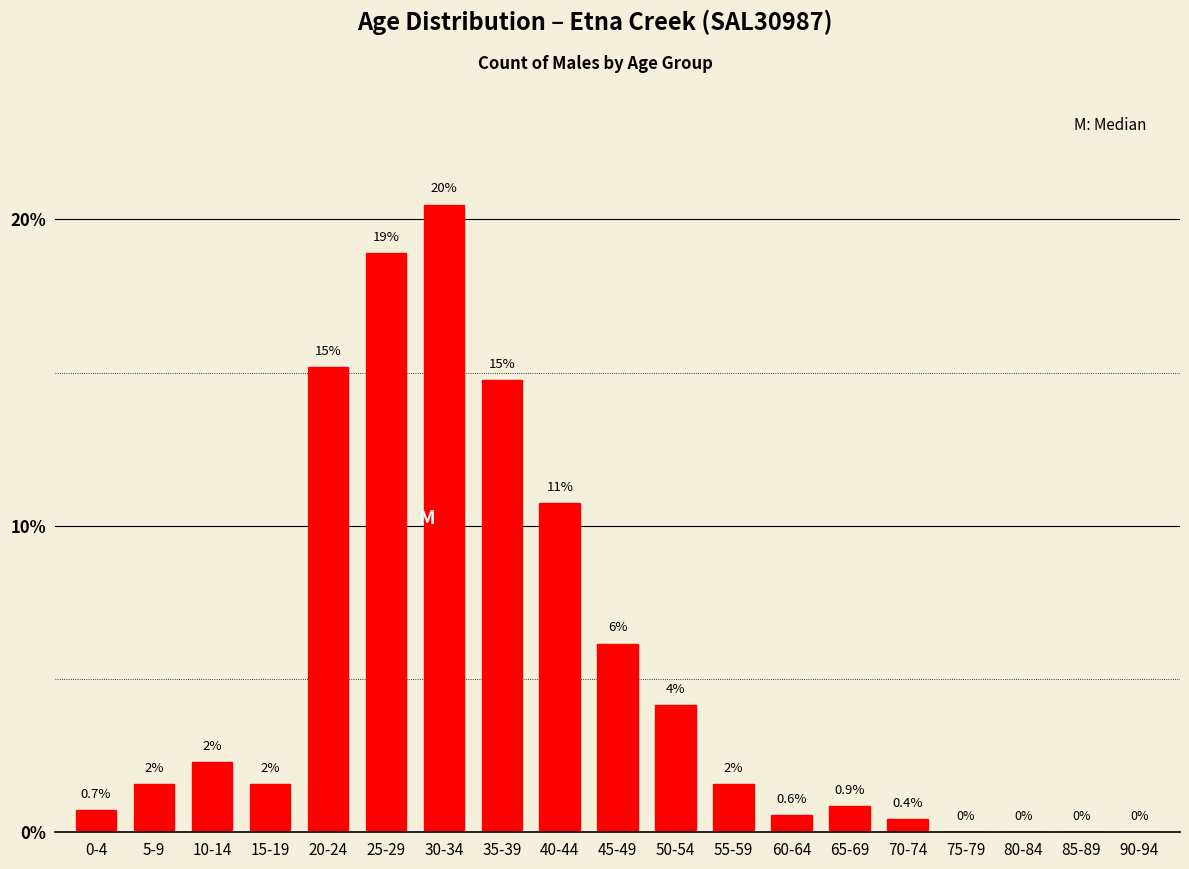

Are the bars horizontal?

No